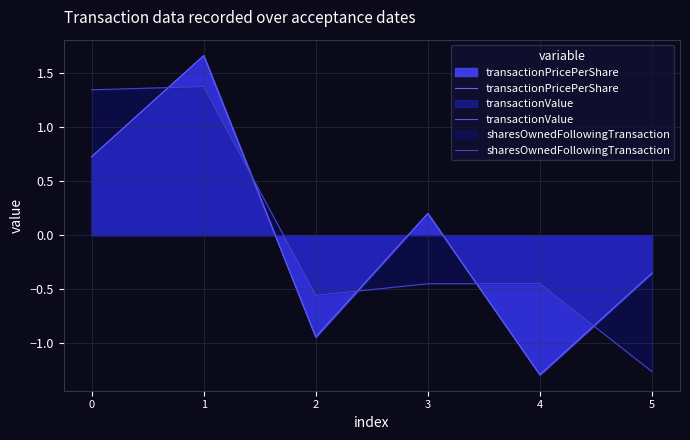

List the series in order of their peak value, lowest first.

sharesOwnedFollowingTransaction, transactionValue, transactionPricePerShare